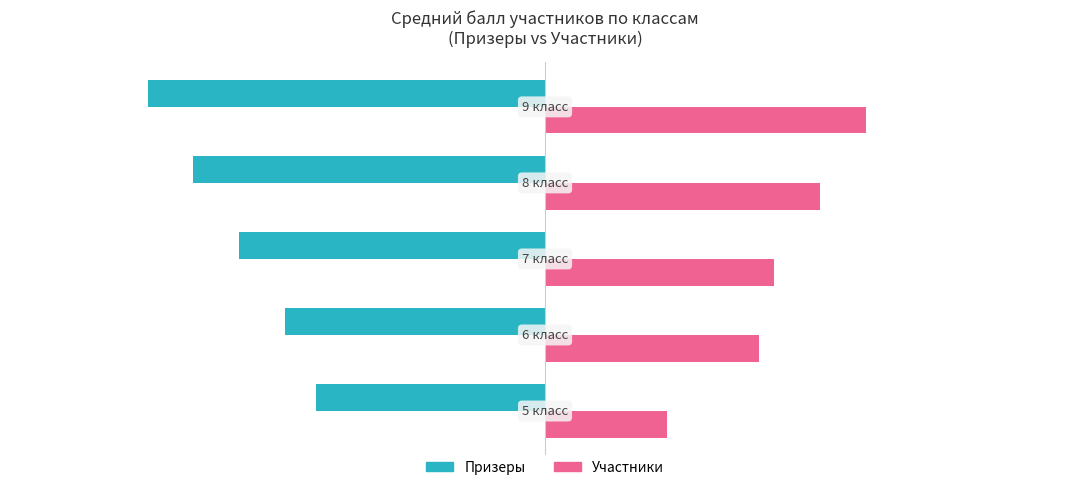

What is the smallest value displayed?

-2.6